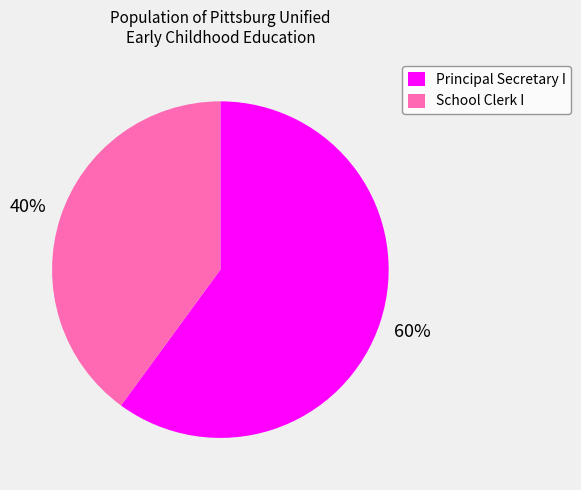

To the nearest percent, what is the average slice percentage?

50%